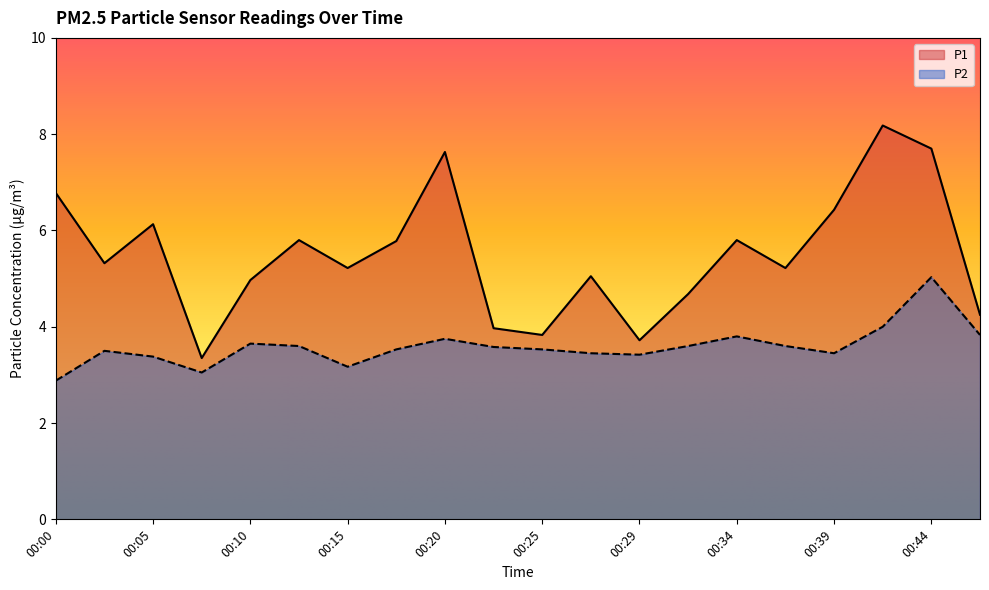

True or false: P1 and P2 intersect in this chart.

False